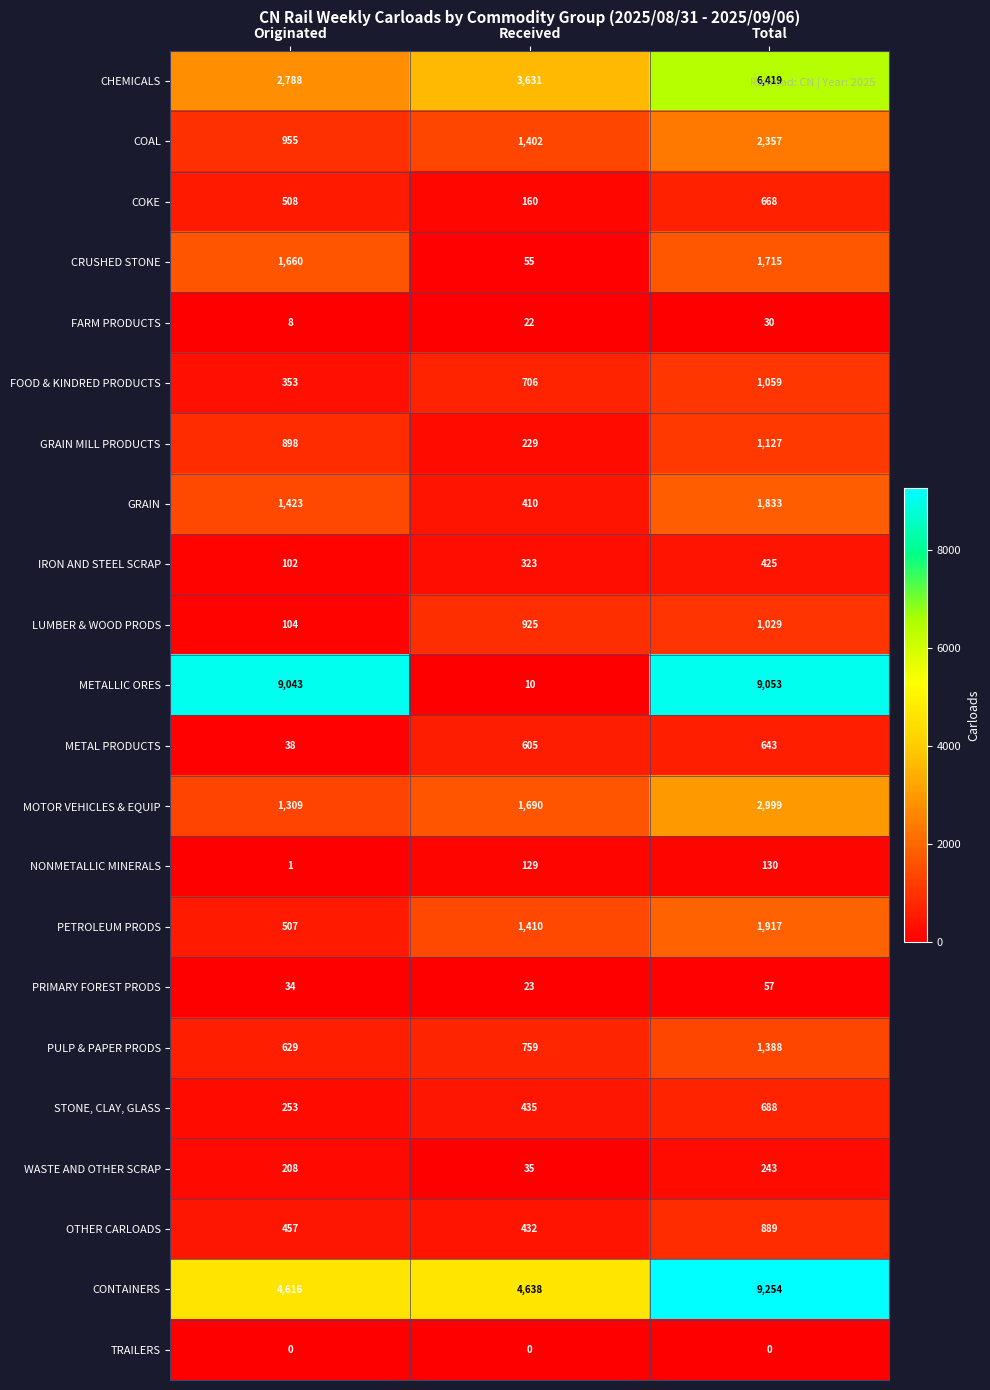

Is it true that LUMBER & WOOD PRODS equals 158 at Originated?

False